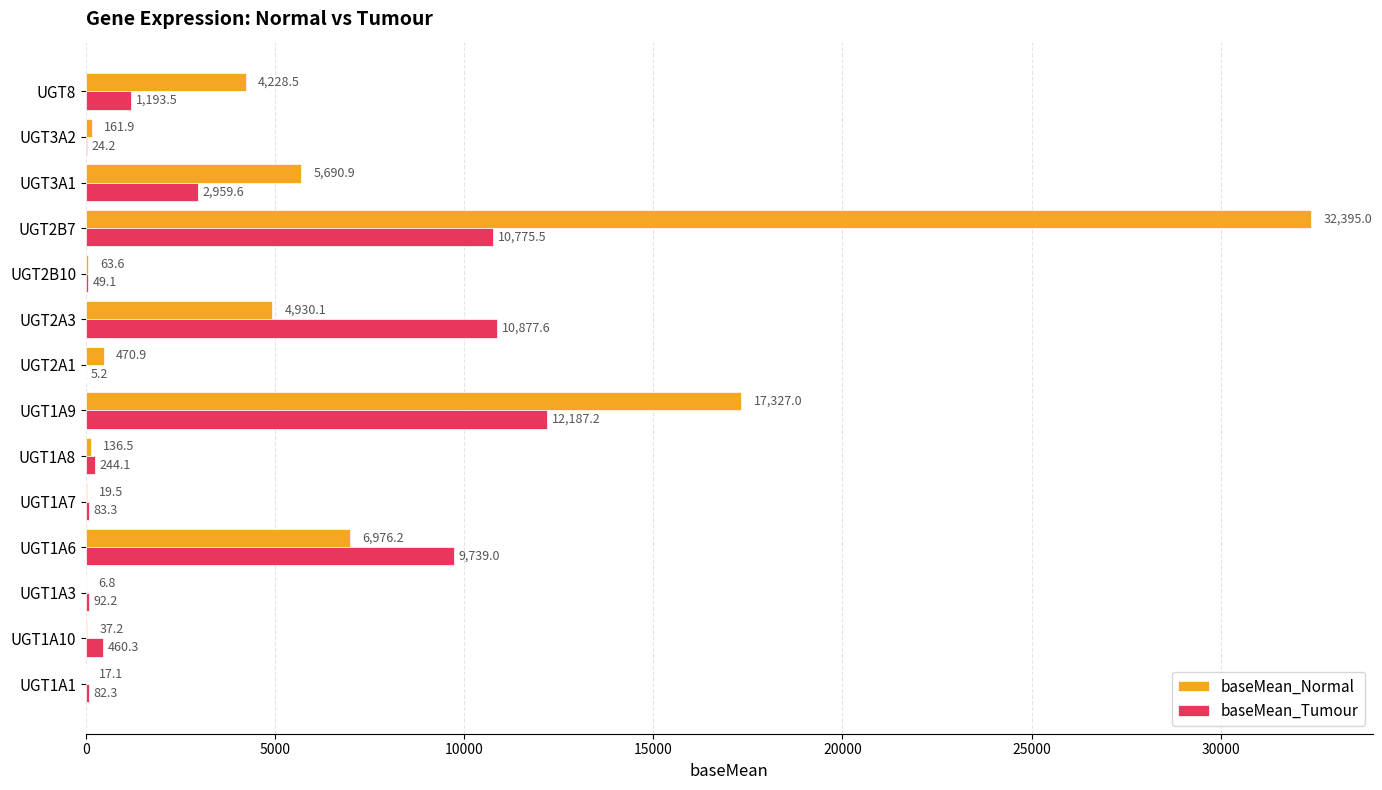

Between UGT1A1 and UGT1A7, which series saw the biggest shift?

baseMean_Normal